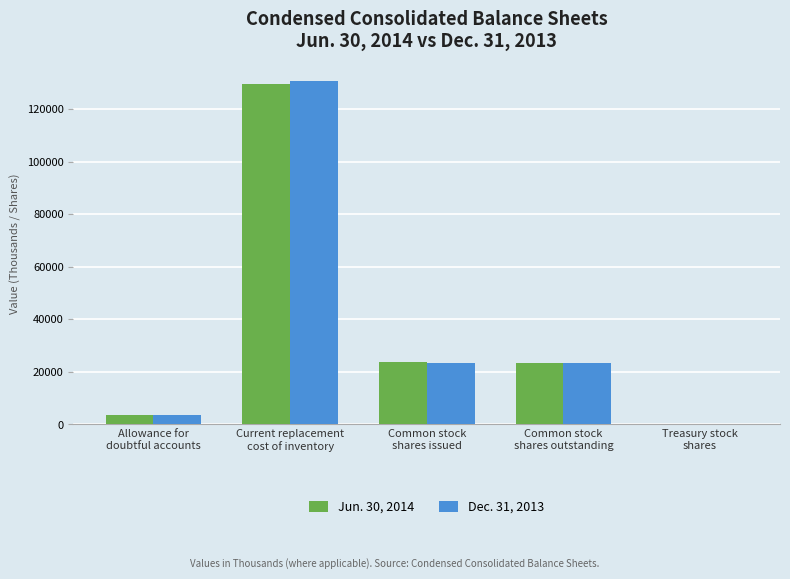

Are the bars horizontal?

No